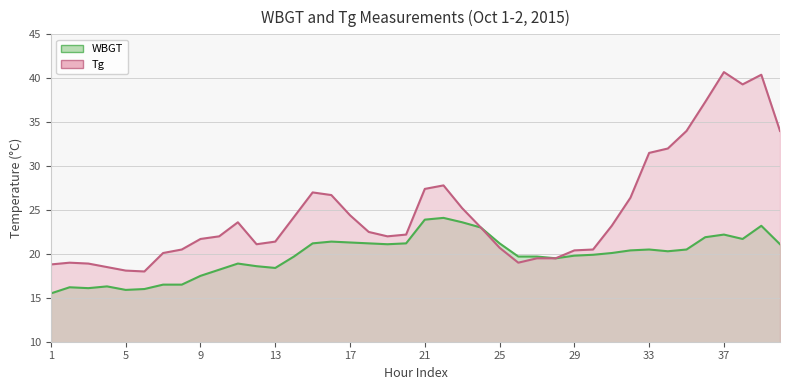

What is the difference between the highest and lowest values at 13?

3.0